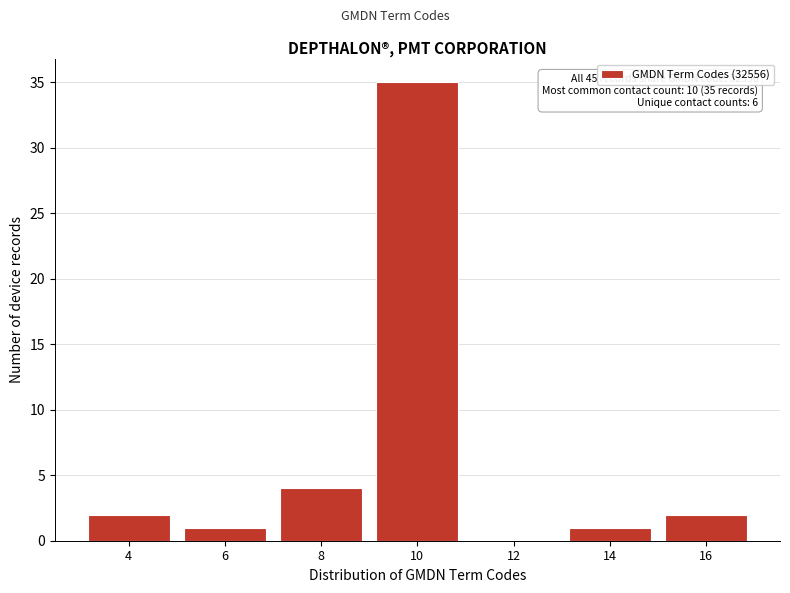

Reading right to left, transcribe all the data shown in this chart.

16=2	14=1	12=0	10=35	8=4	6=1	4=2